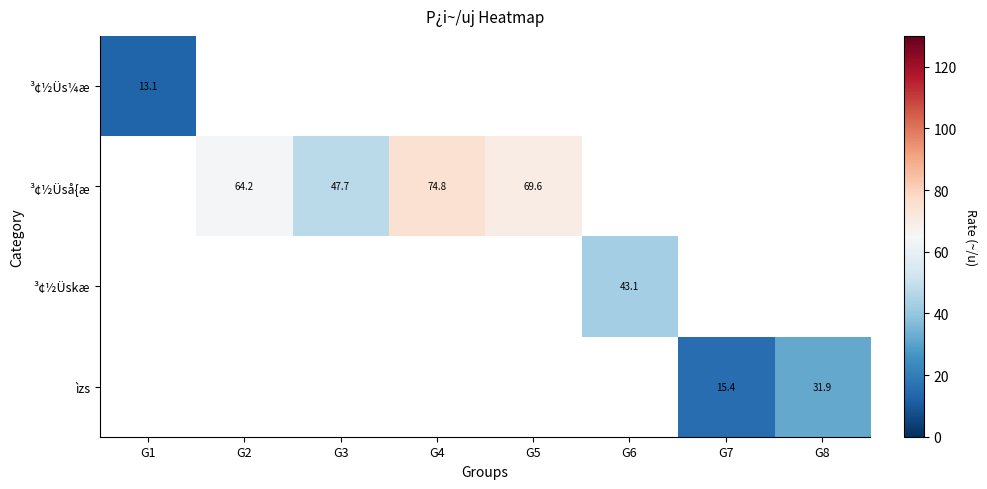

Rank the categories by ³¢½Üs¼æ value from lowest to highest.

G1, G2, G3, G4, G5, G6, G7, G8